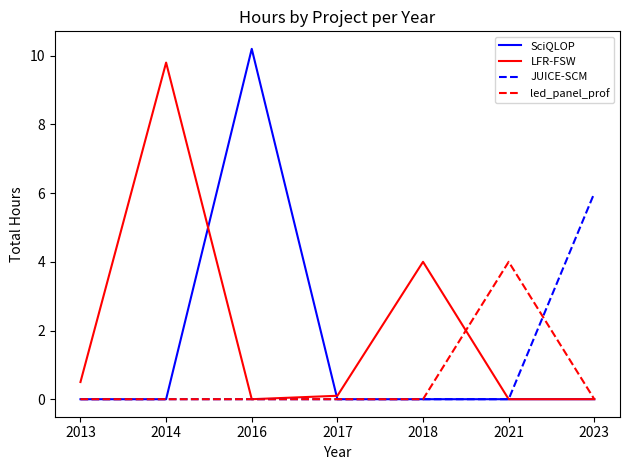

Which series has the largest total across all categories?

LFR-FSW